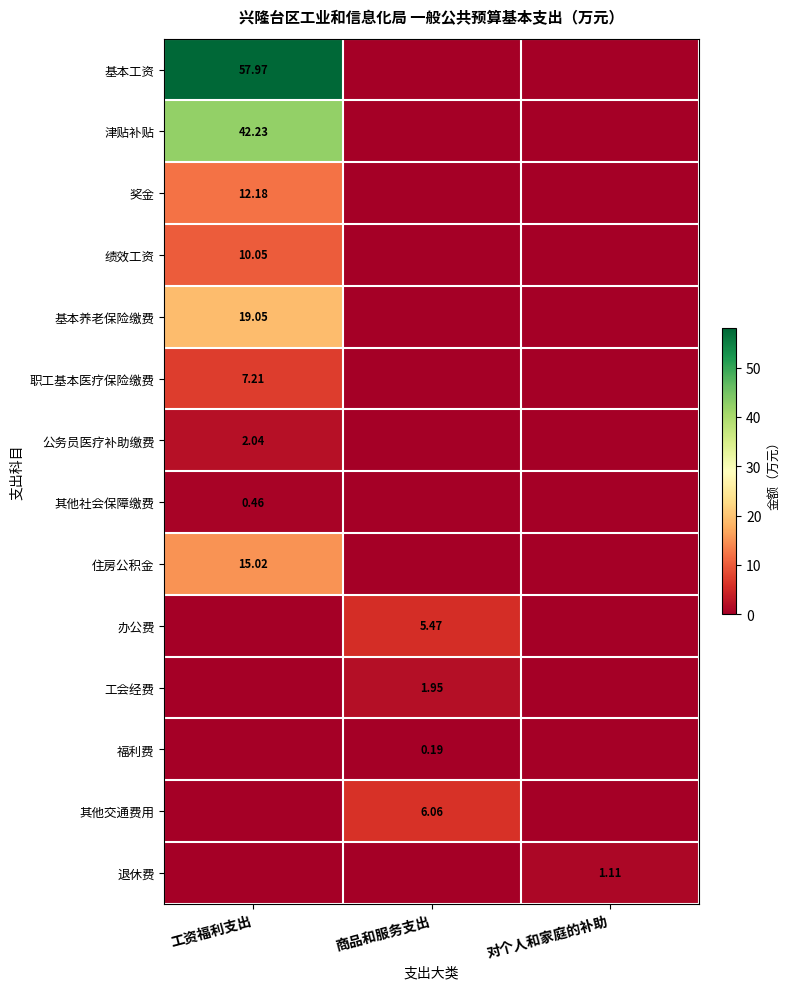

True or false: 基本工资 has a value of 31.7 at 对个人和家庭的补助.

False